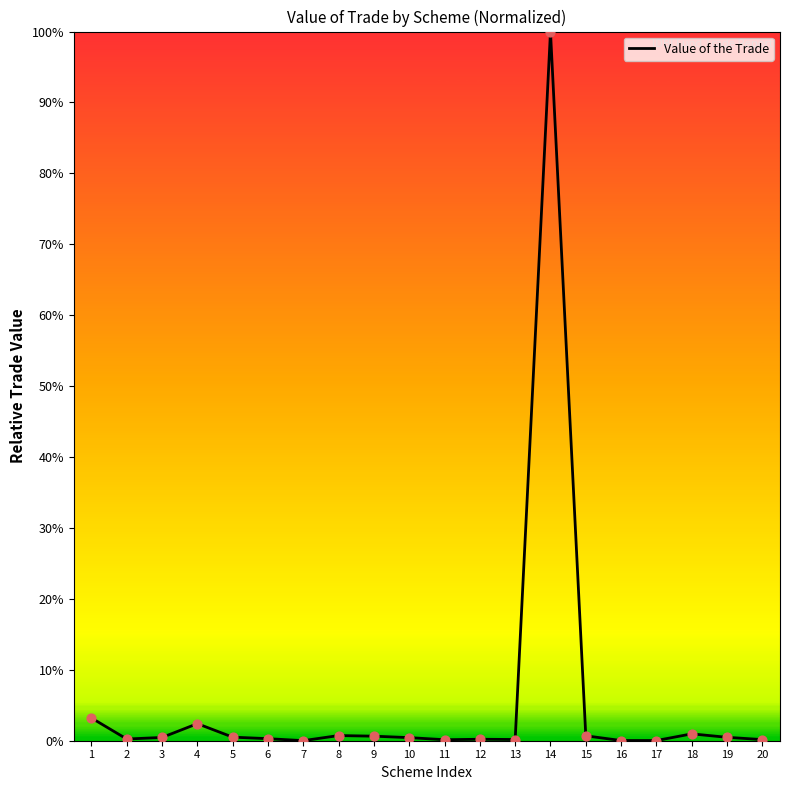

Which has a higher value, 4 or 8?

4